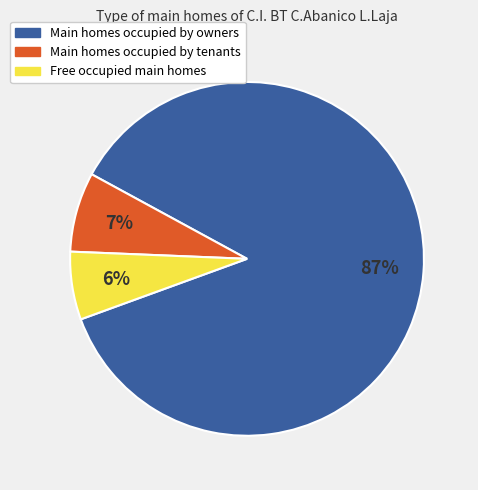

To the nearest percent, what is the average slice percentage?

33%